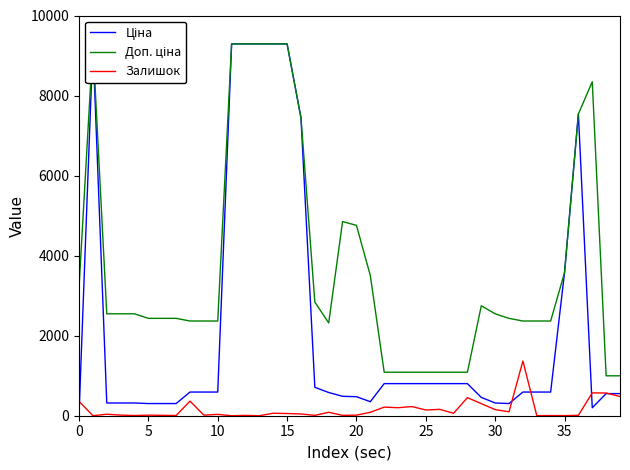

The value of Залишок at 36 is 5.2. True or false?

False